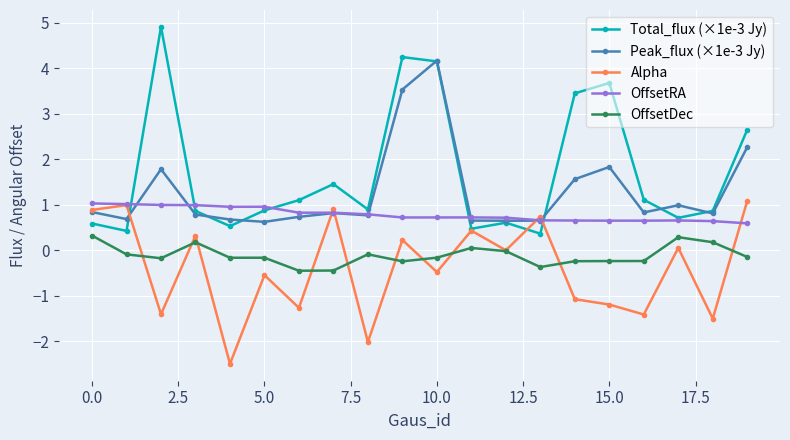

Count the number of categories in the chart.

20